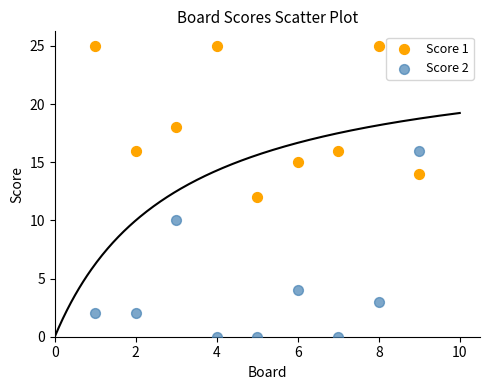

Which series contains the highest Y value?

Score 1